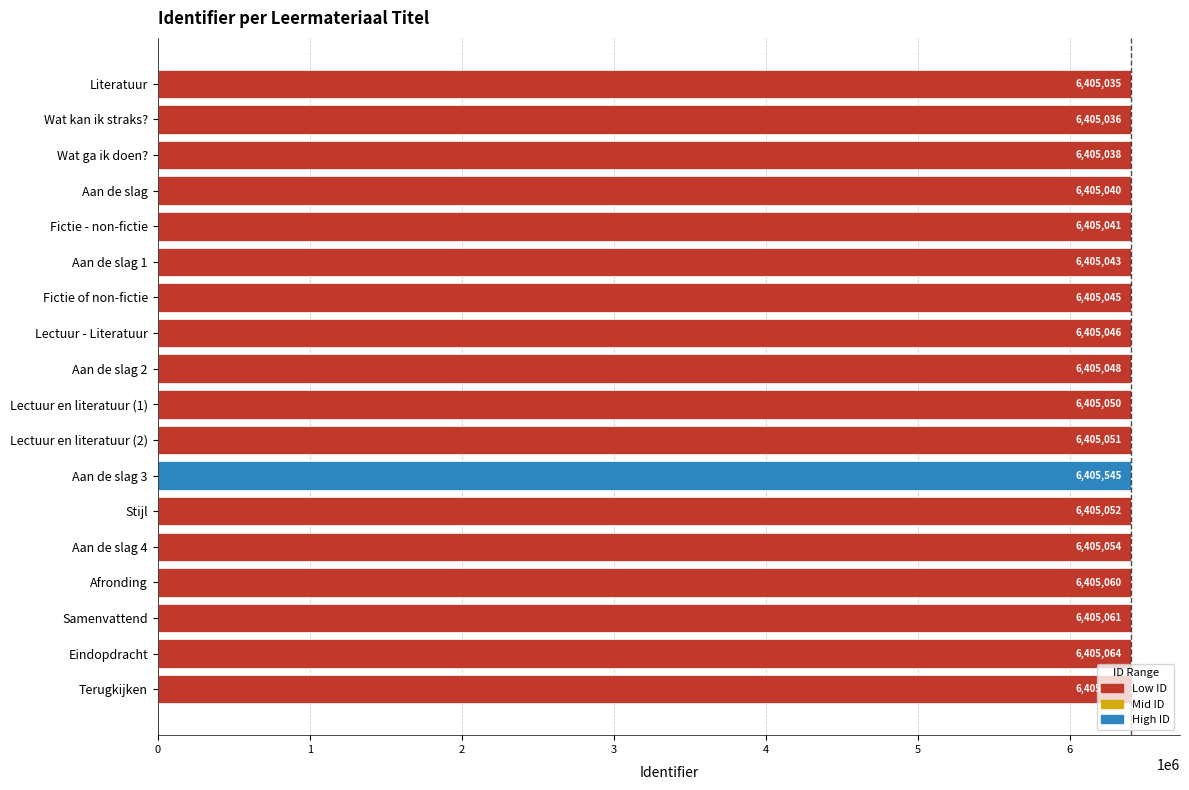

Approximately how many times larger is the value at Aan de slag 3 compared to Terugkijken?

1.0